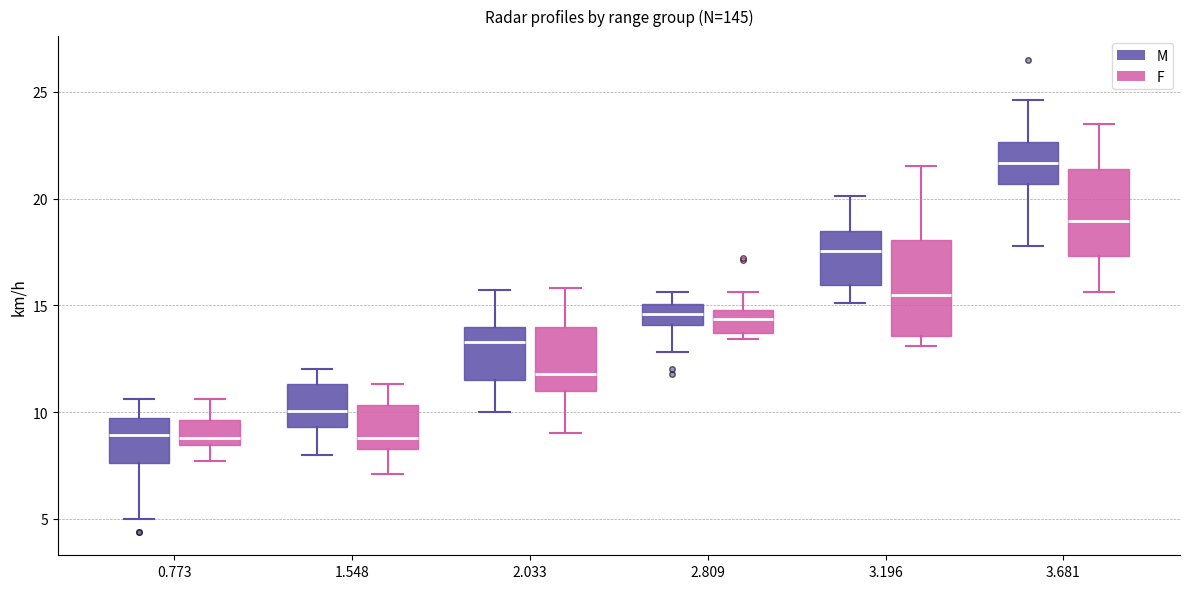

Reading left to right, read every box against the y-axis: the position of its median line, the range the box covers, and the ends of its whiskers. The values are not printed on the chart, so give them approximately, as read against the axis.

0.773 (M): median 9.0, box 7.5 to 9.5, whiskers 5.0 to 10.5
0.773 (F): median 9.0, box 8.5 to 9.5, whiskers 7.5 to 10.5
1.548 (M): median 10.0, box 9.5 to 11.5, whiskers 8.0 to 12.0
1.548 (F): median 9.0, box 8.5 to 10.5, whiskers 7.0 to 11.5
2.033 (M): median 13.5, box 11.5 to 14.0, whiskers 10.0 to 15.5
2.033 (F): median 12.0, box 11.0 to 14.0, whiskers 9.0 to 16.0
2.809 (M): median 14.5, box 14.0 to 15.0, whiskers 13.0 to 15.5
2.809 (F): median 14.5, box 13.5 to 15.0, whiskers 13.5 (just below the box's lower edge) to 15.5
3.196 (M): median 17.5, box 16.0 to 18.5, whiskers 15.0 to 20.0
3.196 (F): median 15.5, box 13.5 to 18.0, whiskers 13.0 to 21.5
3.681 (M): median 21.5, box 20.5 to 22.5, whiskers 18.0 to 24.5
3.681 (F): median 19.0, box 17.5 to 21.5, whiskers 15.5 to 23.5